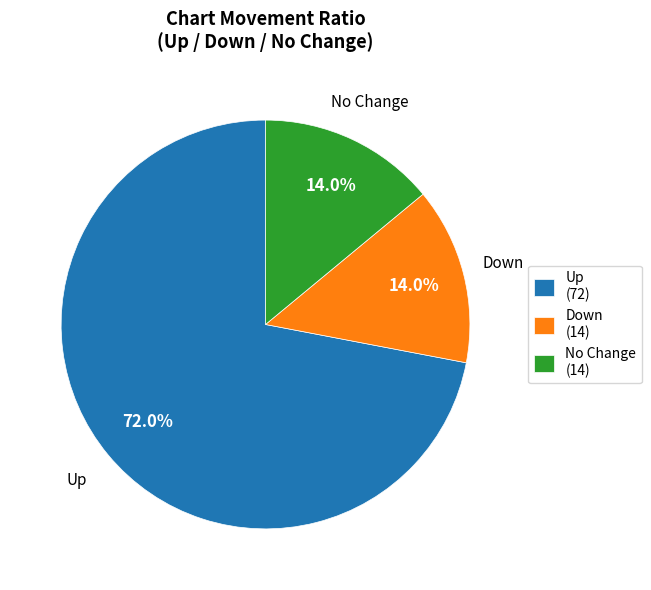

Approximately how many times larger is the value at Up compared to No Change?

5.1